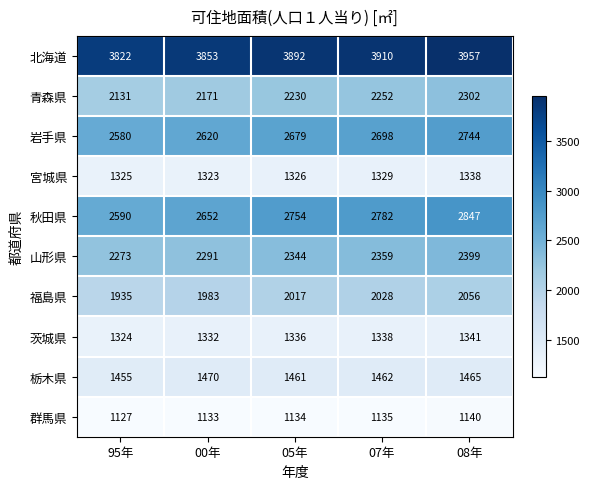

Read the 福島県 value at 05年.

2017